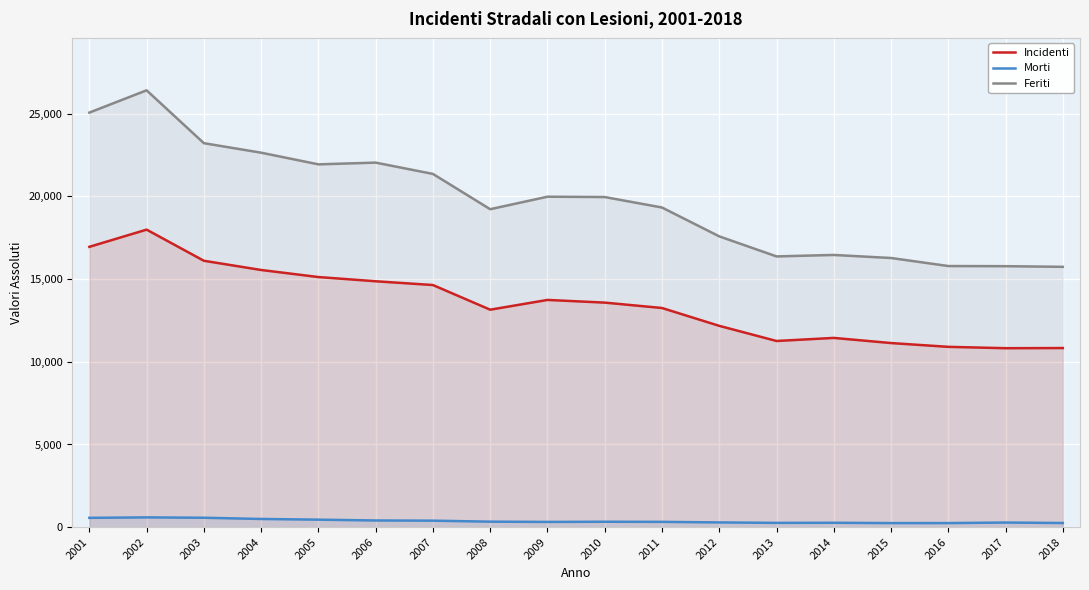

Where is the first local minimum for Incidenti?

2008